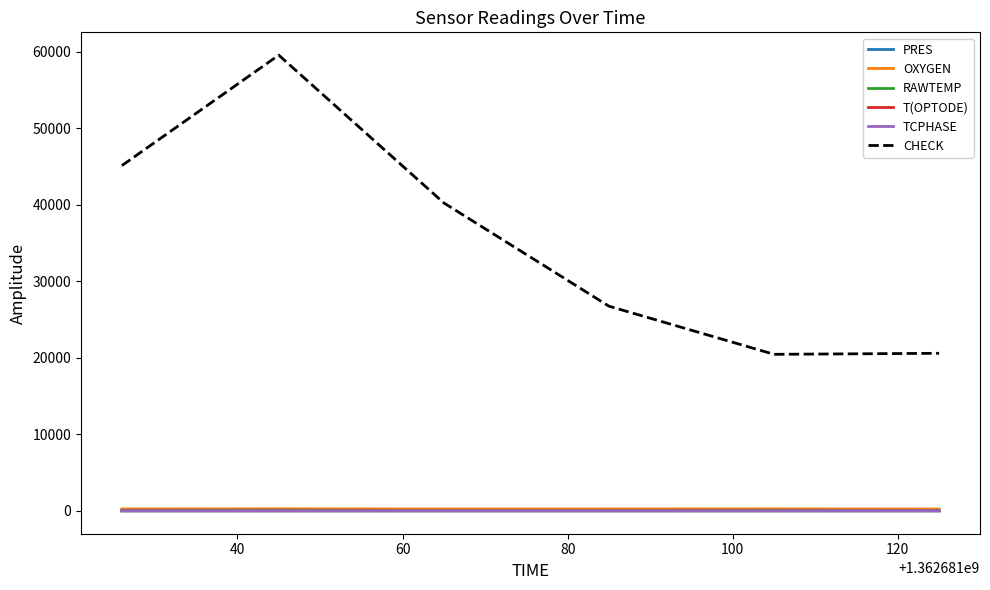

True or false: RAWTEMP and T(OPTODE) intersect in this chart.

False